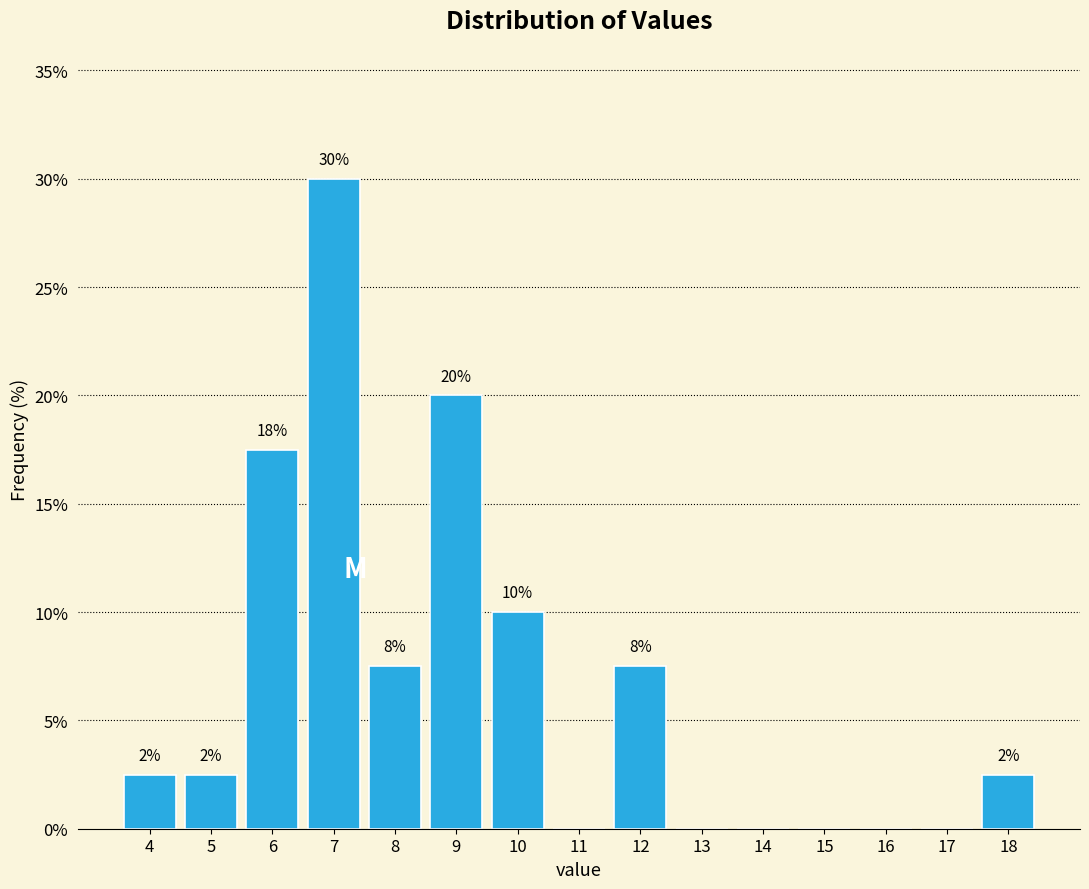

Are the bars horizontal?

No